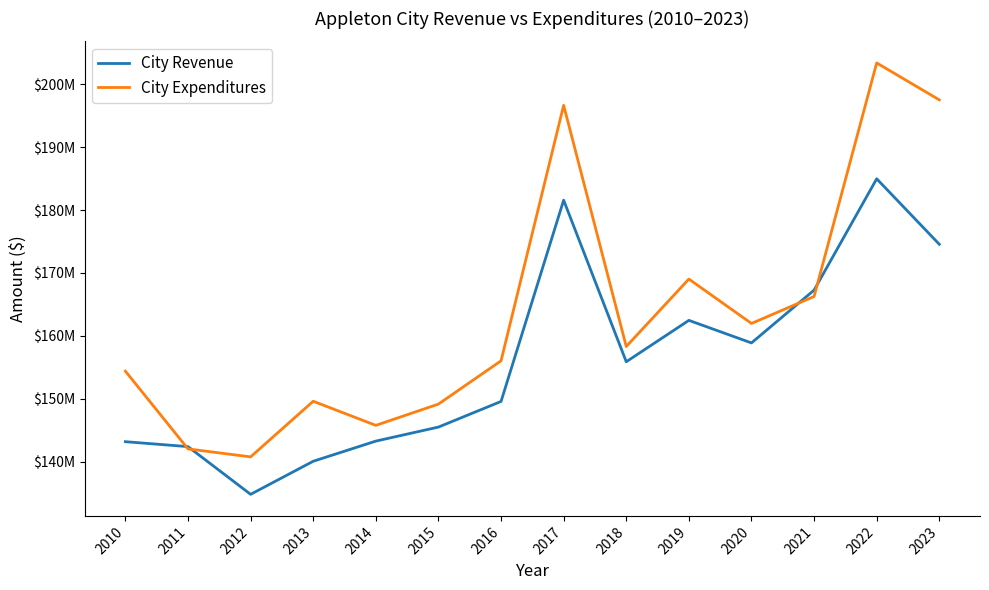

Does the chart have visible grid lines?

No